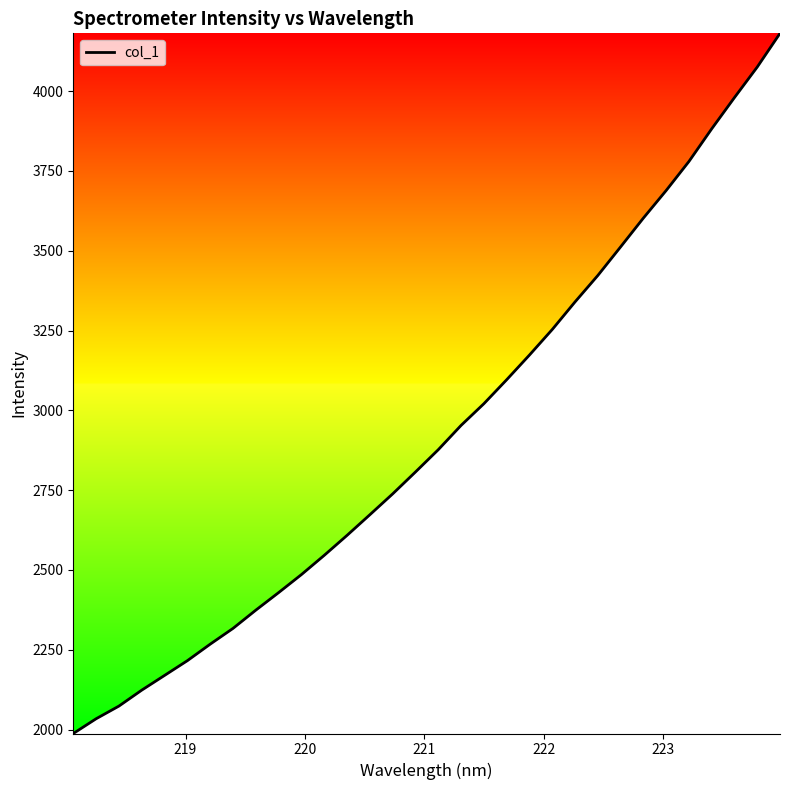

What is the greatest value displayed?

4181.0